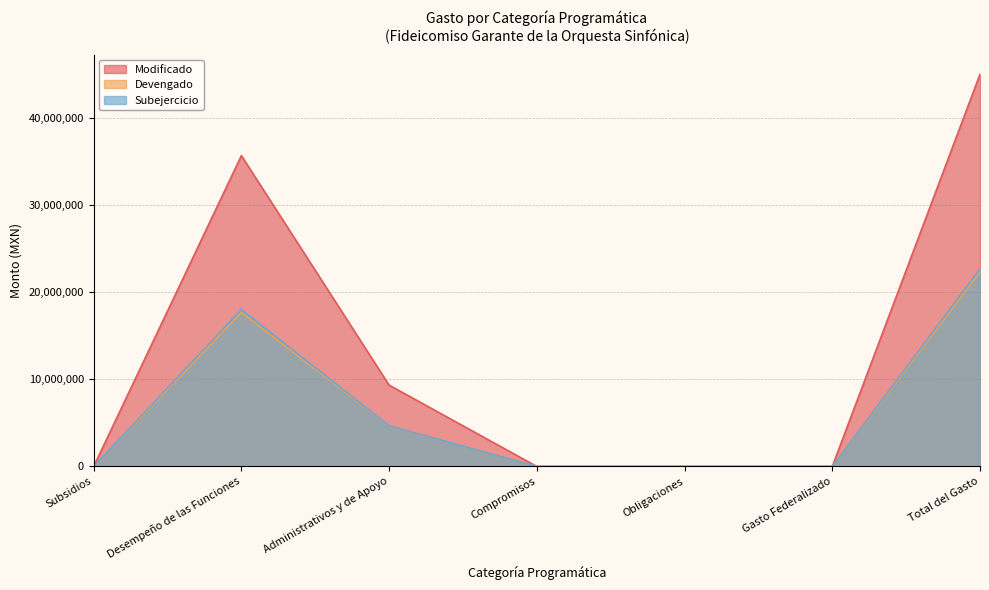

Reading left to right, transcribe all the data shown in this chart.

Modificado: 0	35674344	9337055	0	0	0	45011399
Devengado: 0	17664598	4659220	0	0	0	22323818
Subejercicio: 0	18009746	4677835	0	0	0	22687581